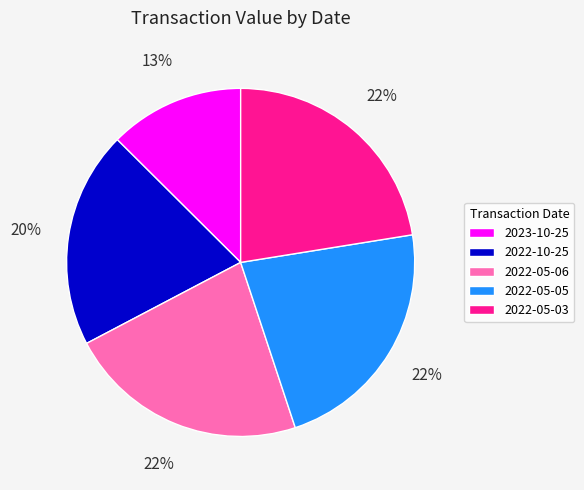

What percentage is the 2022-05-05 slice, to the nearest percent?

22%